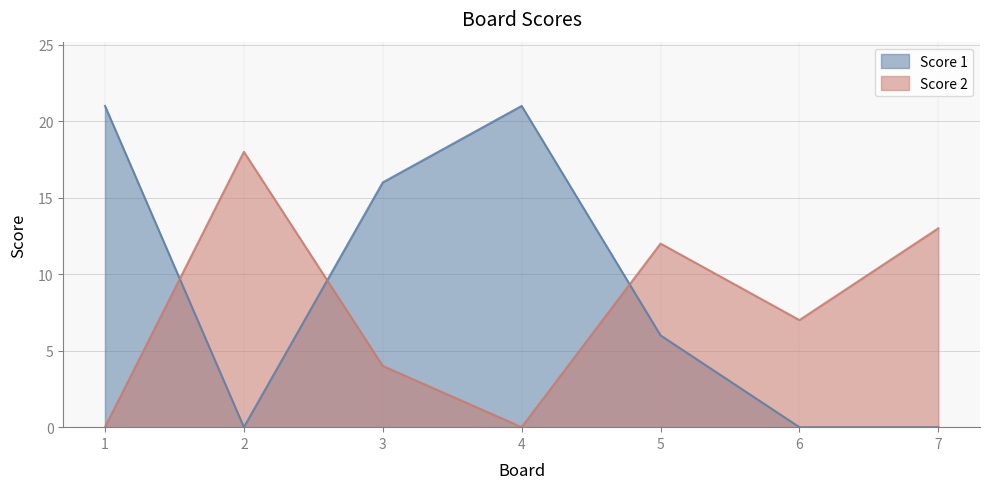

What is the average value of the Score 2 series?

8